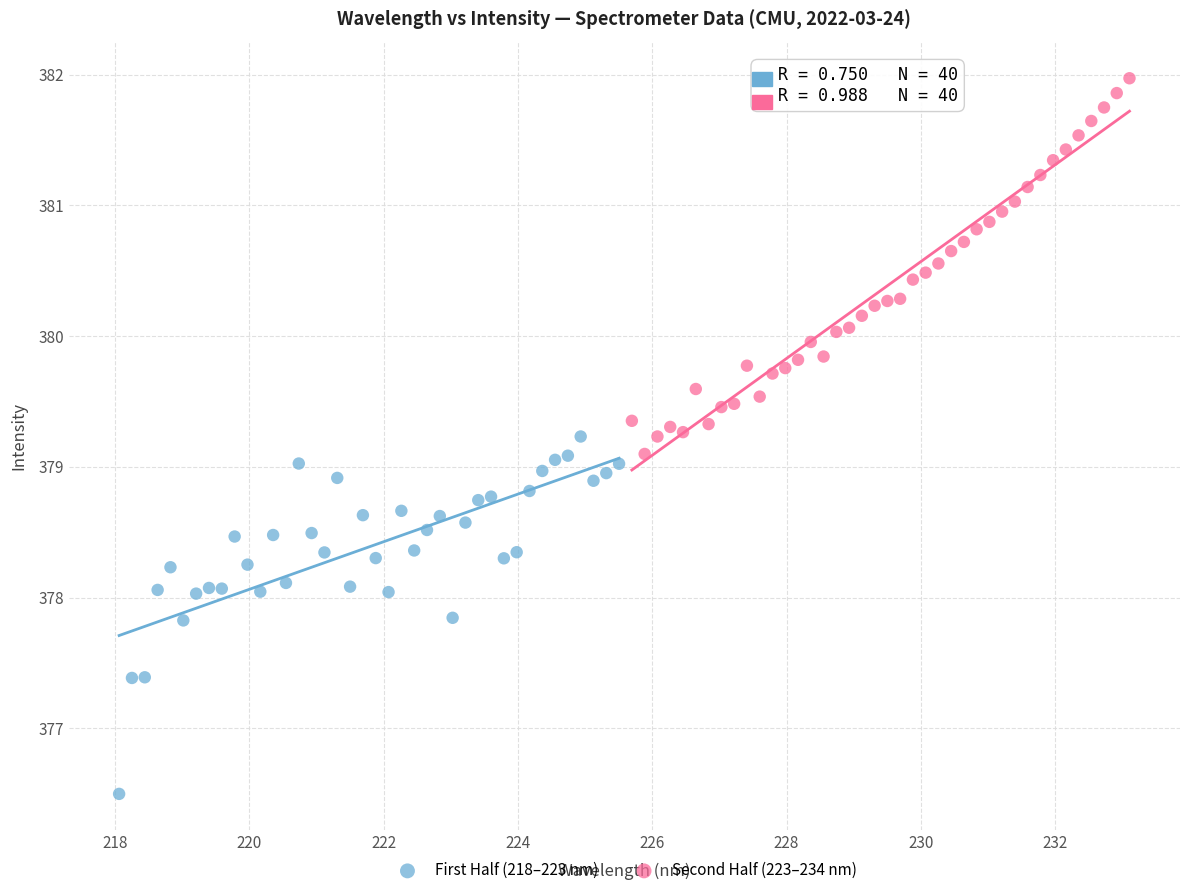

Which series contains the lowest Y value?

First Half (218–223 nm)